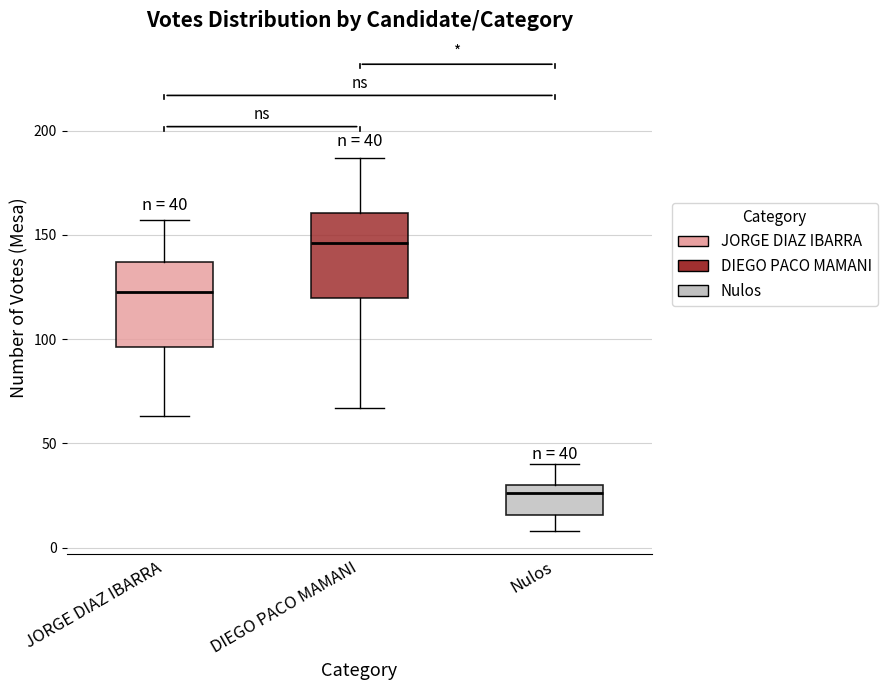

Which box's median line is the highest?

DIEGO PACO MAMANI